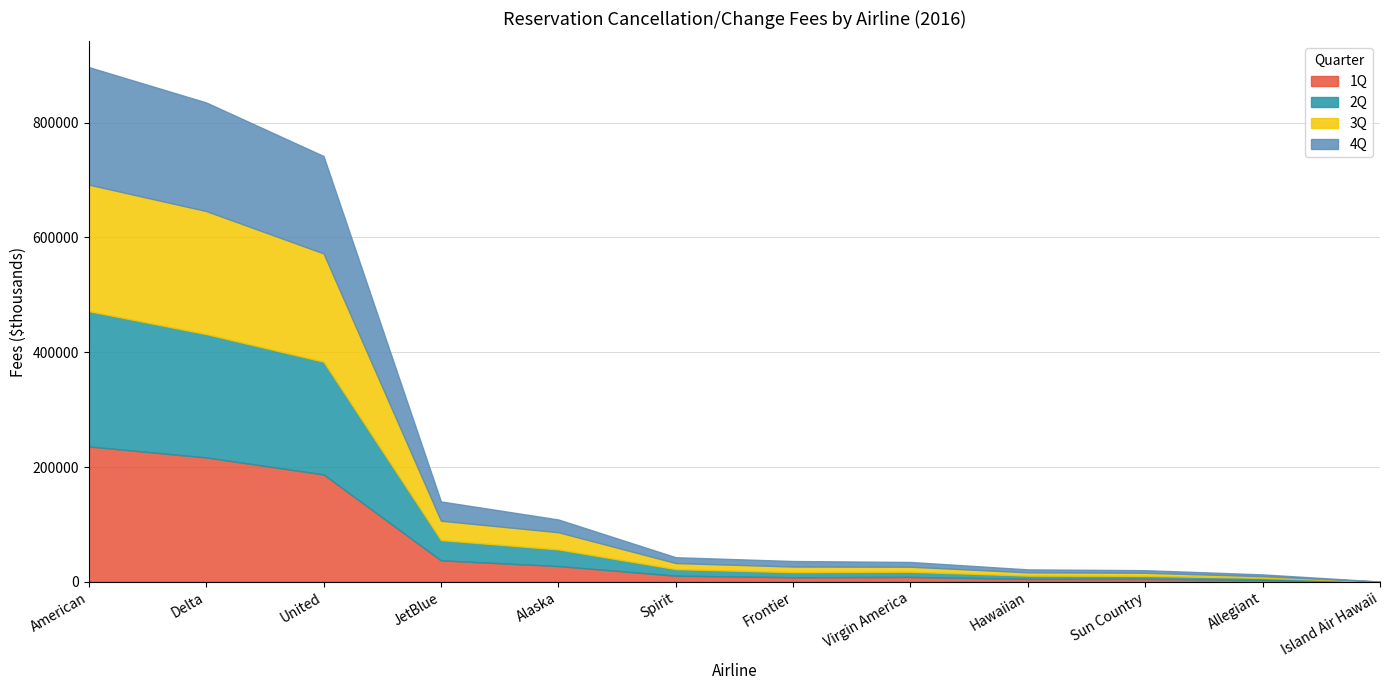

Which series has the largest total across all categories?

2Q